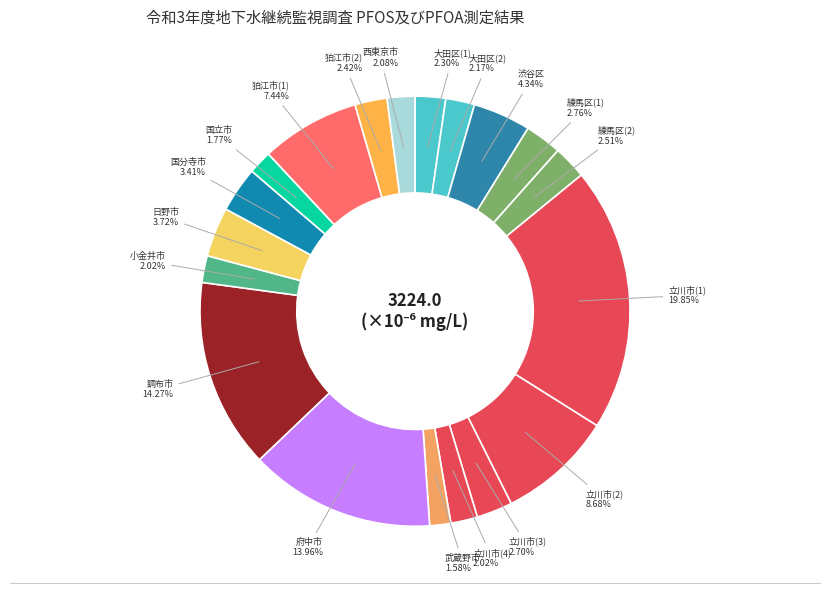

To the nearest percent, what is the combined percentage of 調布市 and 狛江市(2)?

17%